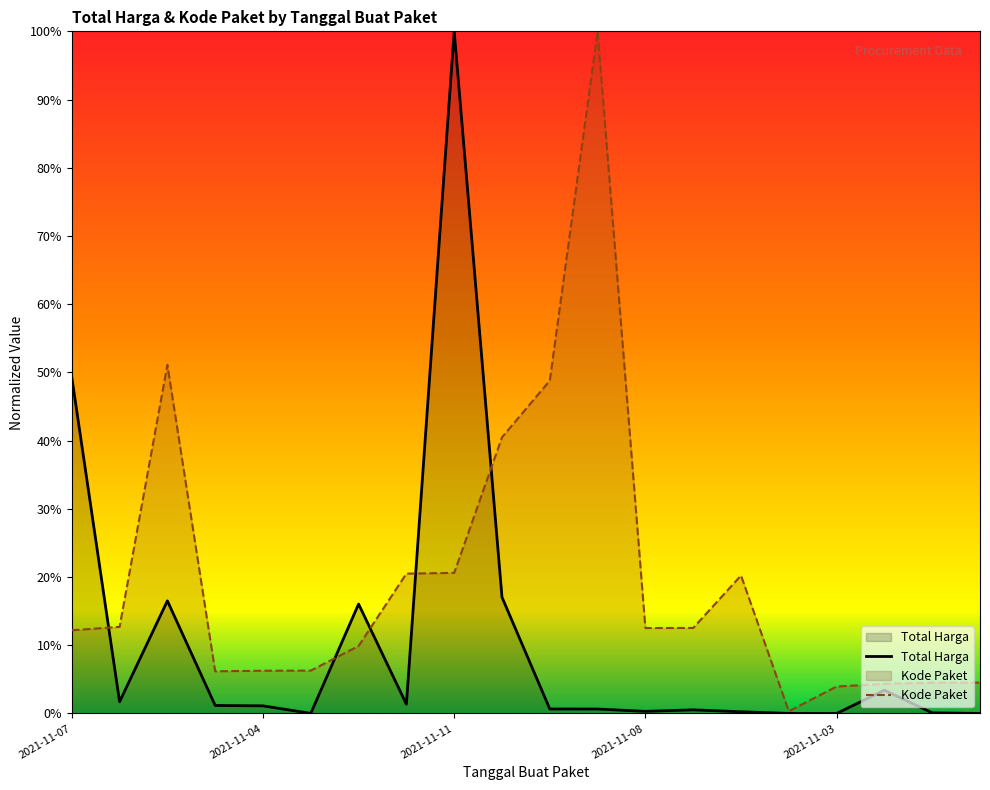

Does the chart display data point markers on the line(s)?

No